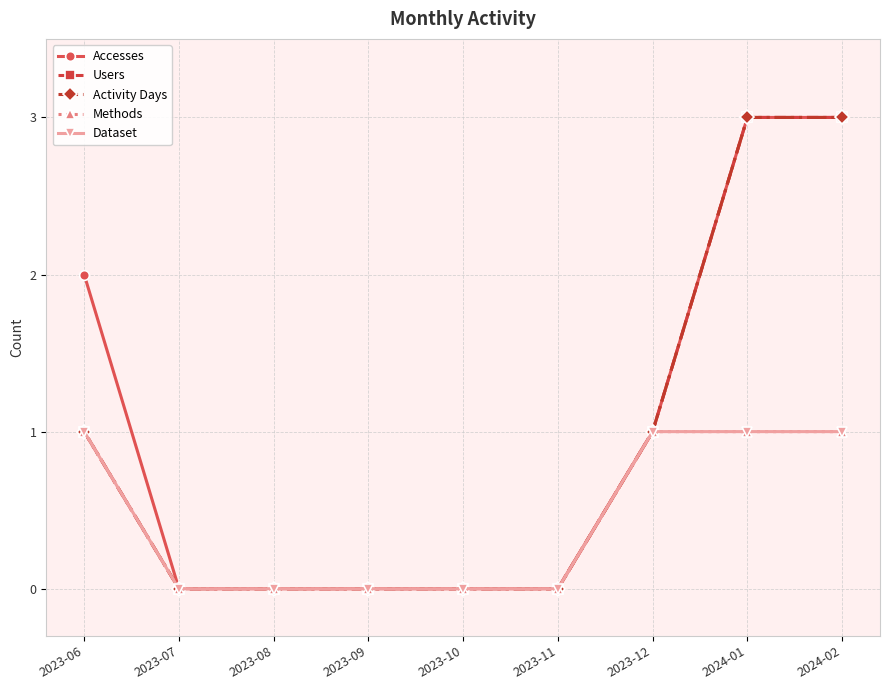

What is the label of the 5th point from the right?

2023-10